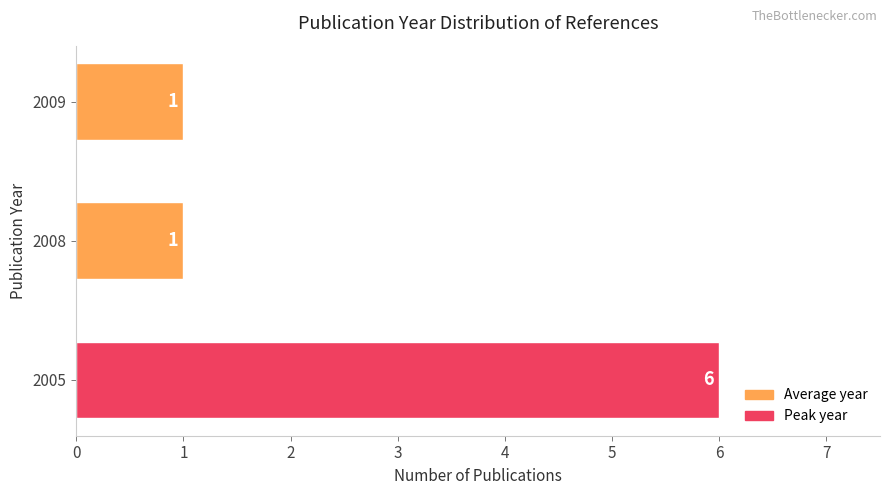

The chart shows a value of 2 at 2005. True or false?

False